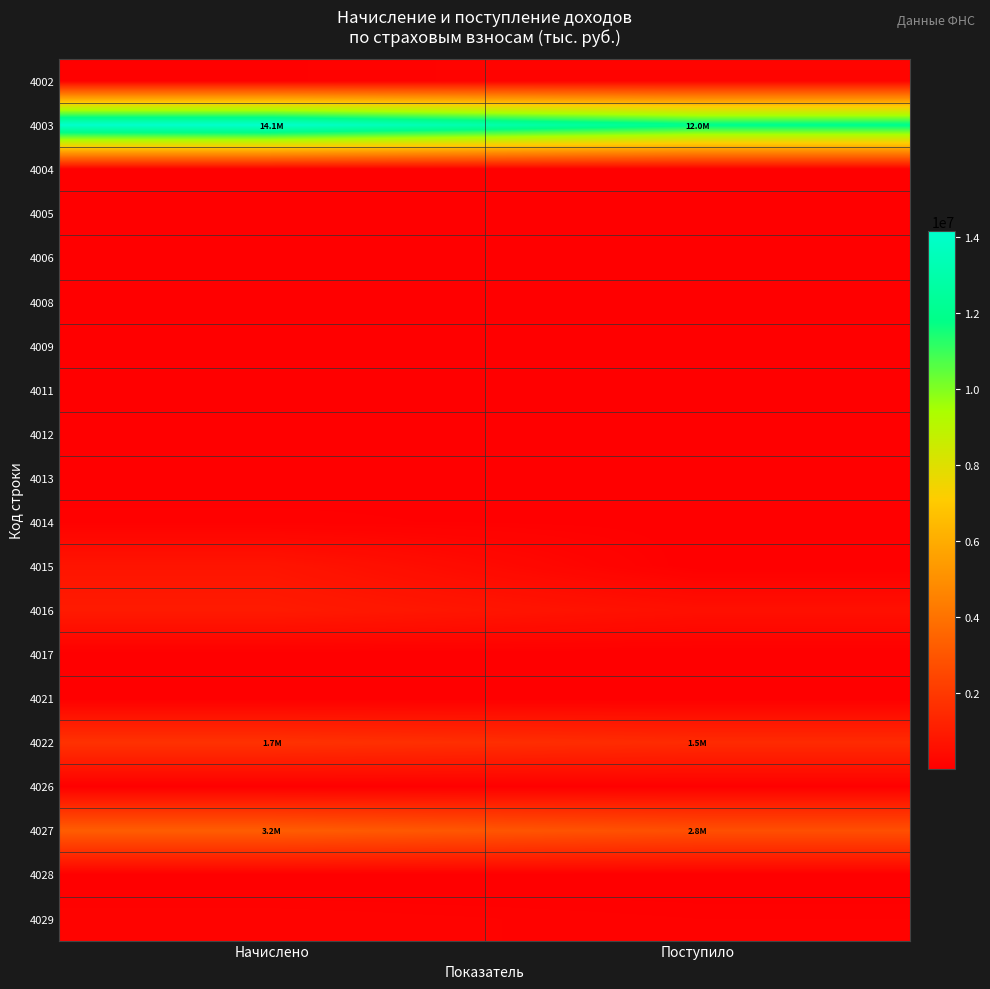

How many categories are shown in the chart?

2